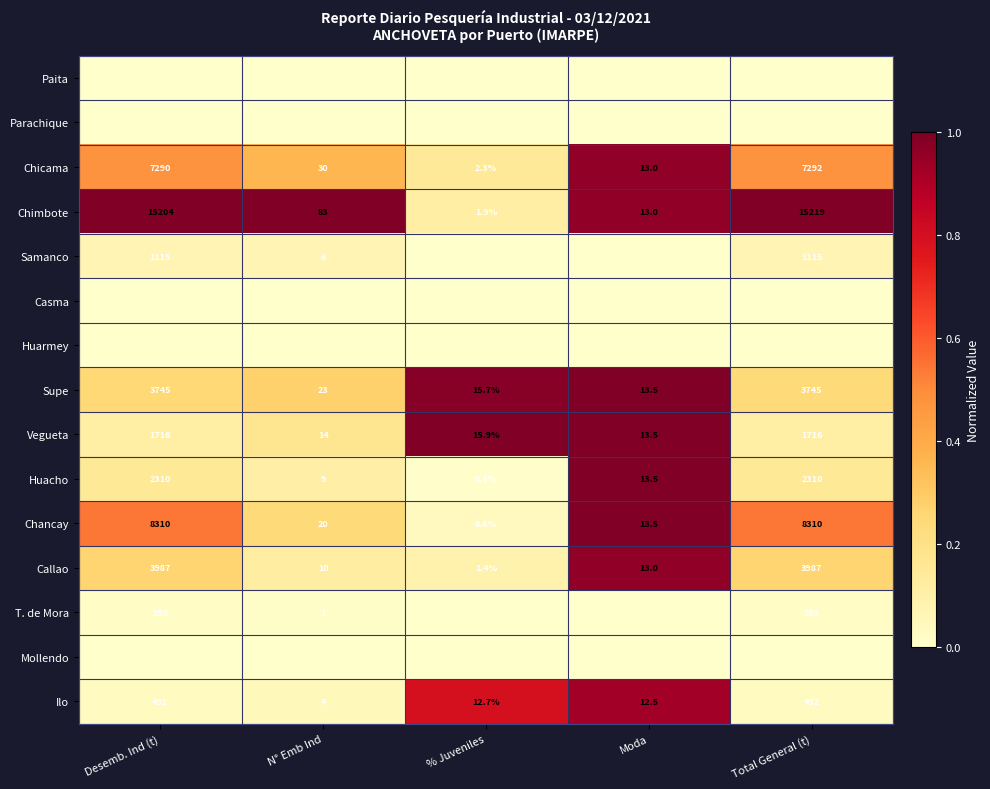

Where does the Supe series first go above 23?

Desemb. Ind (t)